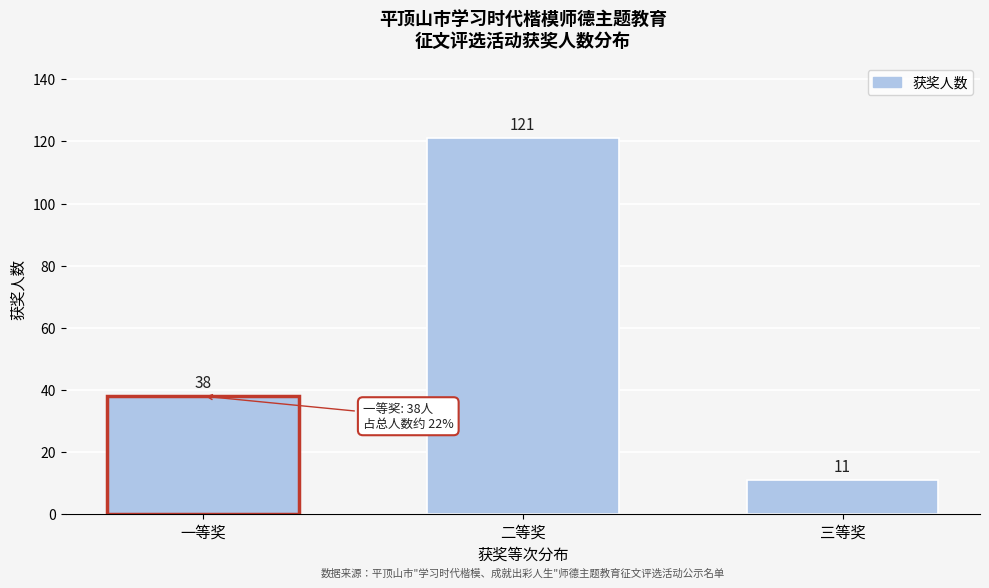

Reading left to right, what are all the values shown in this chart?

38	121	11